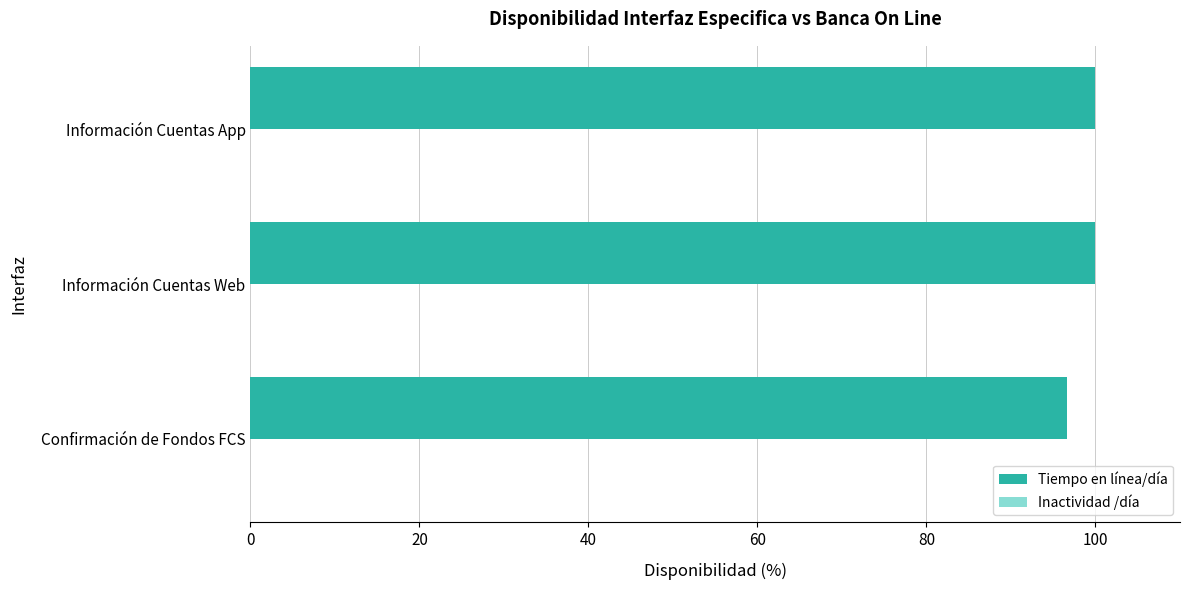

What value does the data have at Confirmación de Fondos FCS?

96.7